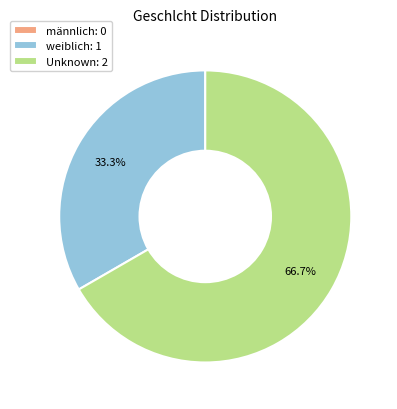

What is the ratio of the value at Unknown: 2 to the value at weiblich: 1?

2.0